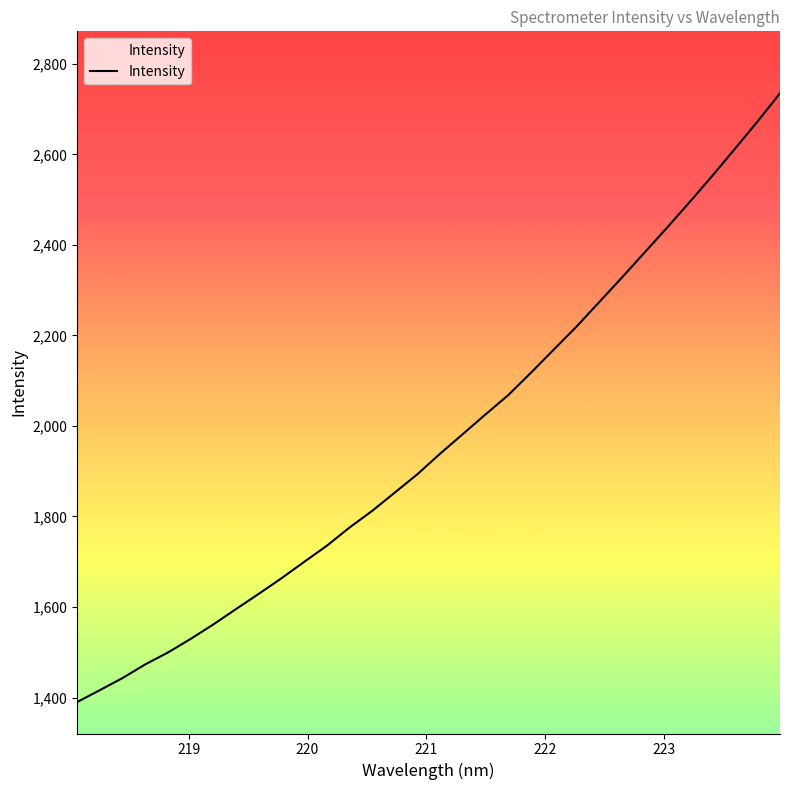

What is the difference between the maximum and minimum values?

1345.0